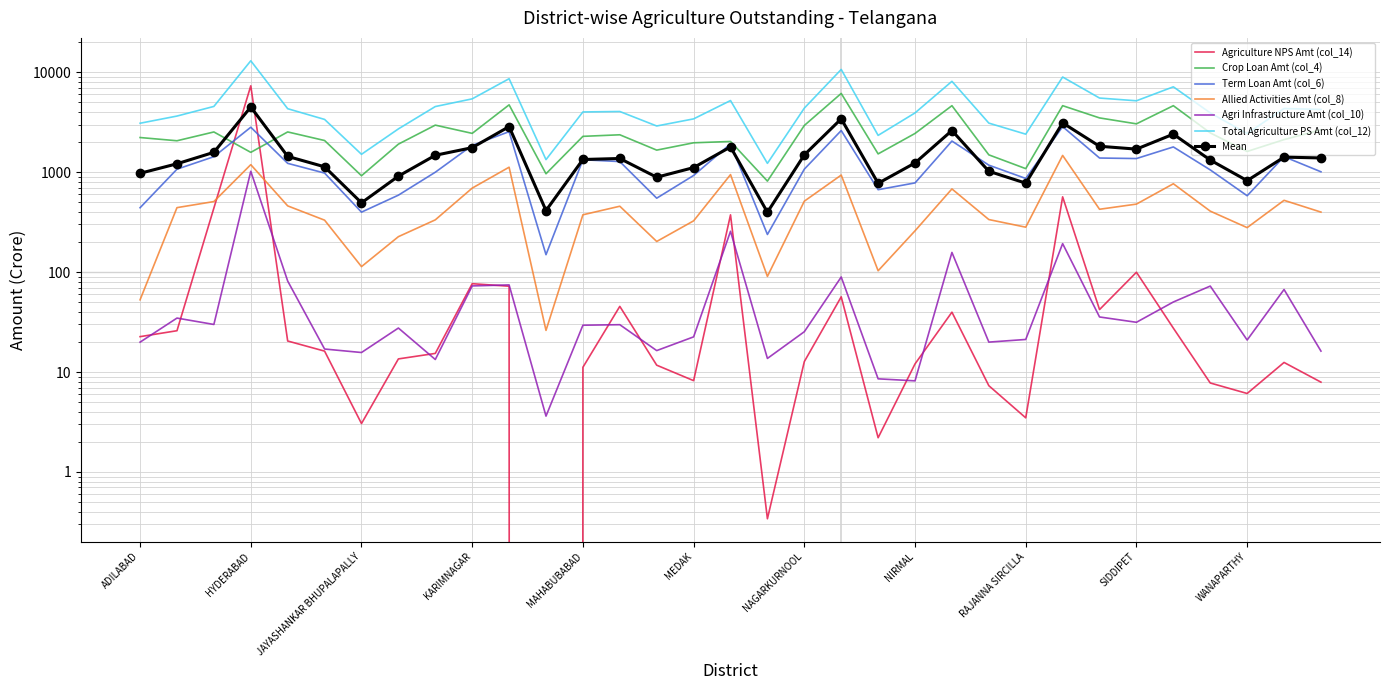

At which label does Crop Loan Amt (col_4) first exceed 2284?

HANUMAKONDA